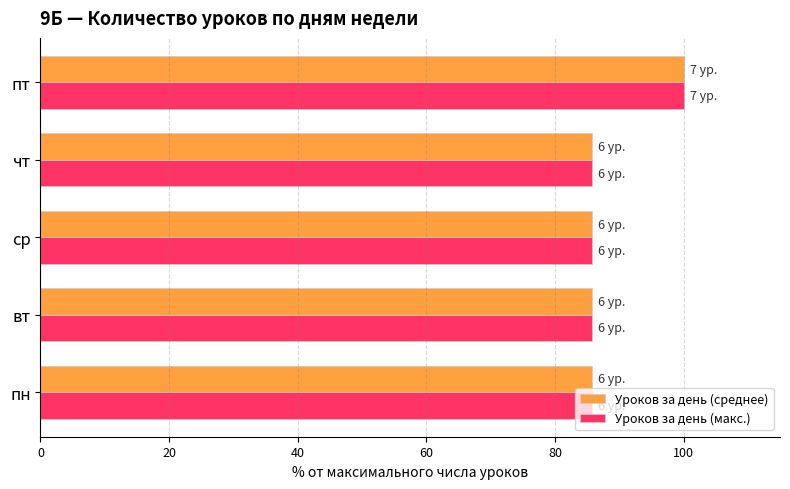

What is the total value across all series at пт?

200.0